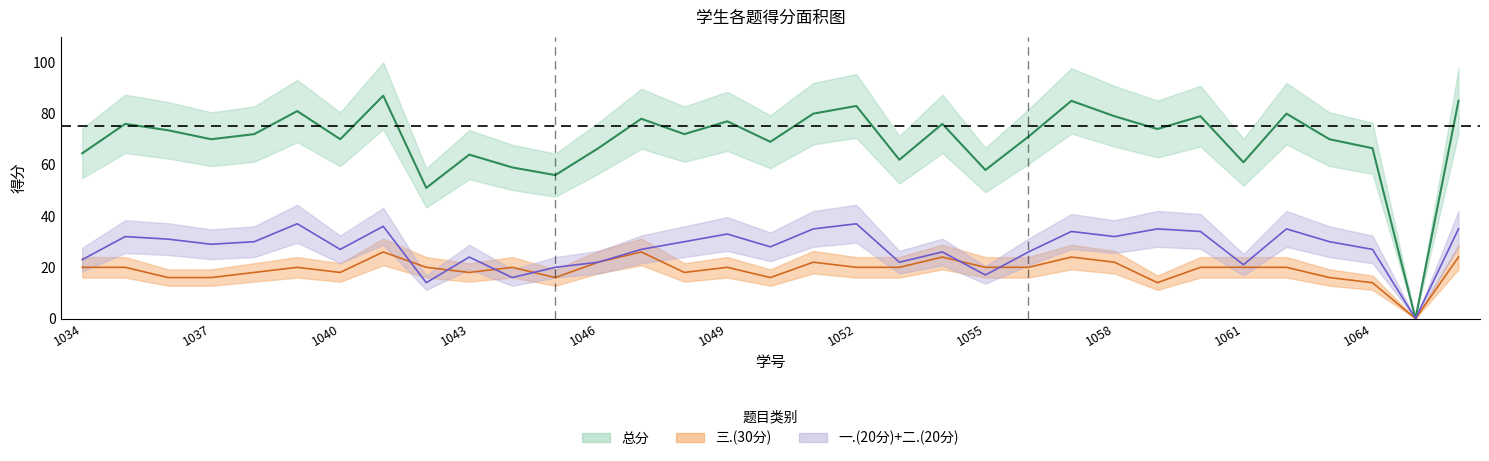

At which category is the sum across all series the highest?

2022161041